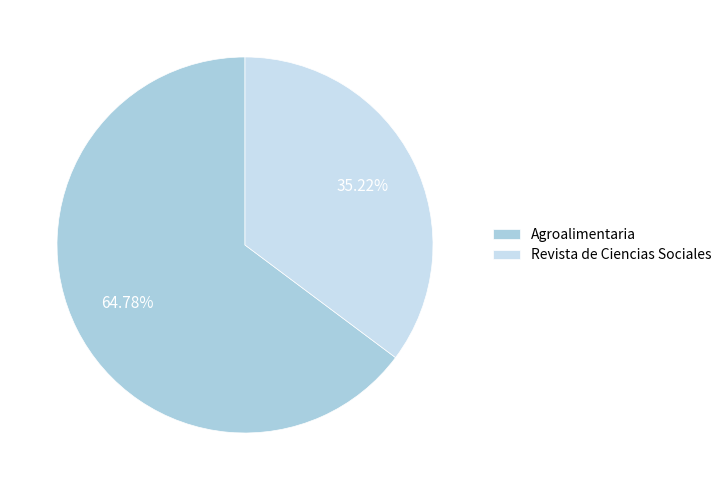

Does any single category account for the majority?

Yes